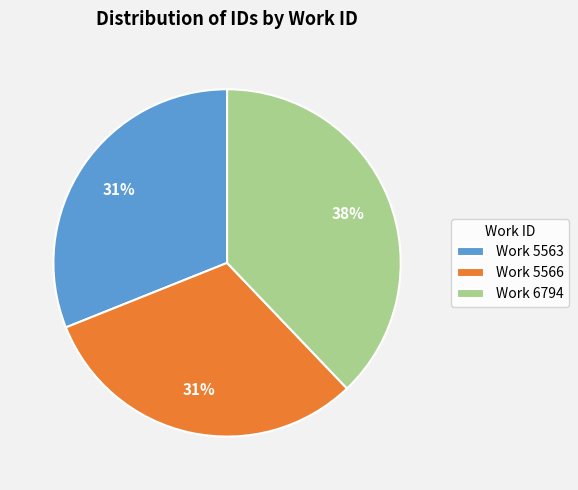

Approximately how many times larger is the value at Work 6794 compared to Work 5563?

1.2